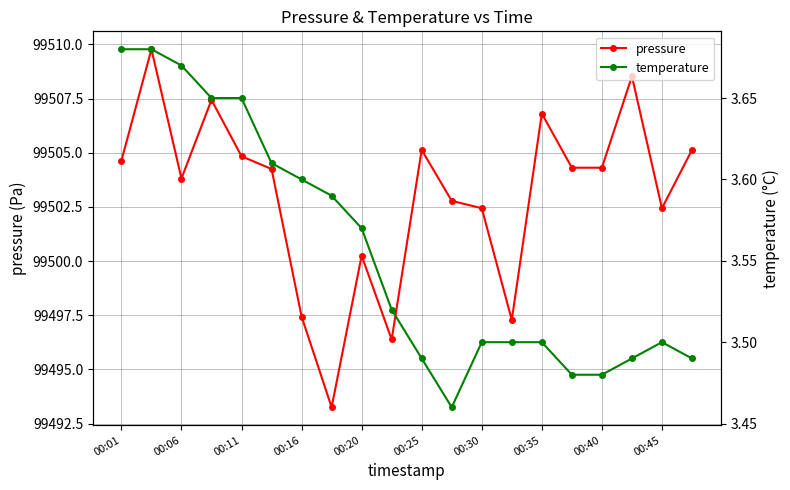

True or false: temperature and pressure intersect in this chart.

False